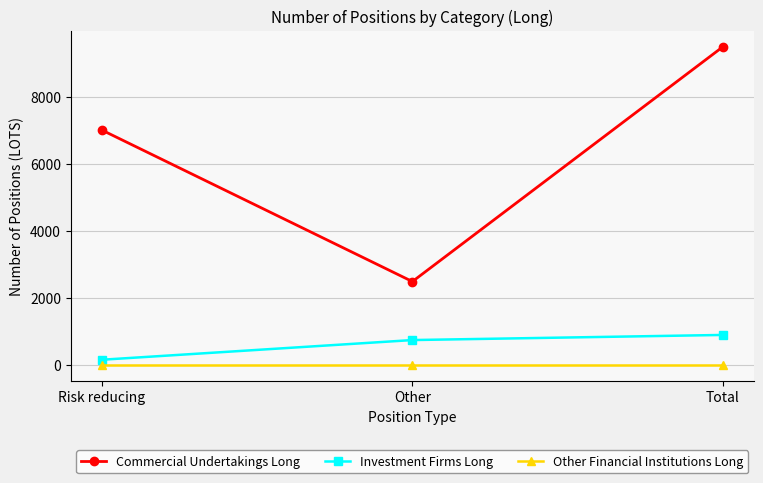

At Total, list the series in order from largest to smallest.

Commercial Undertakings Long, Investment Firms Long, Other Financial Institutions Long